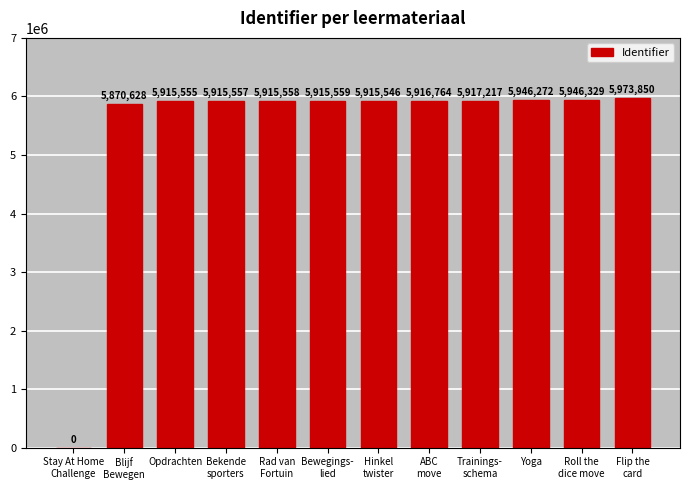

What is the average value?

5429070